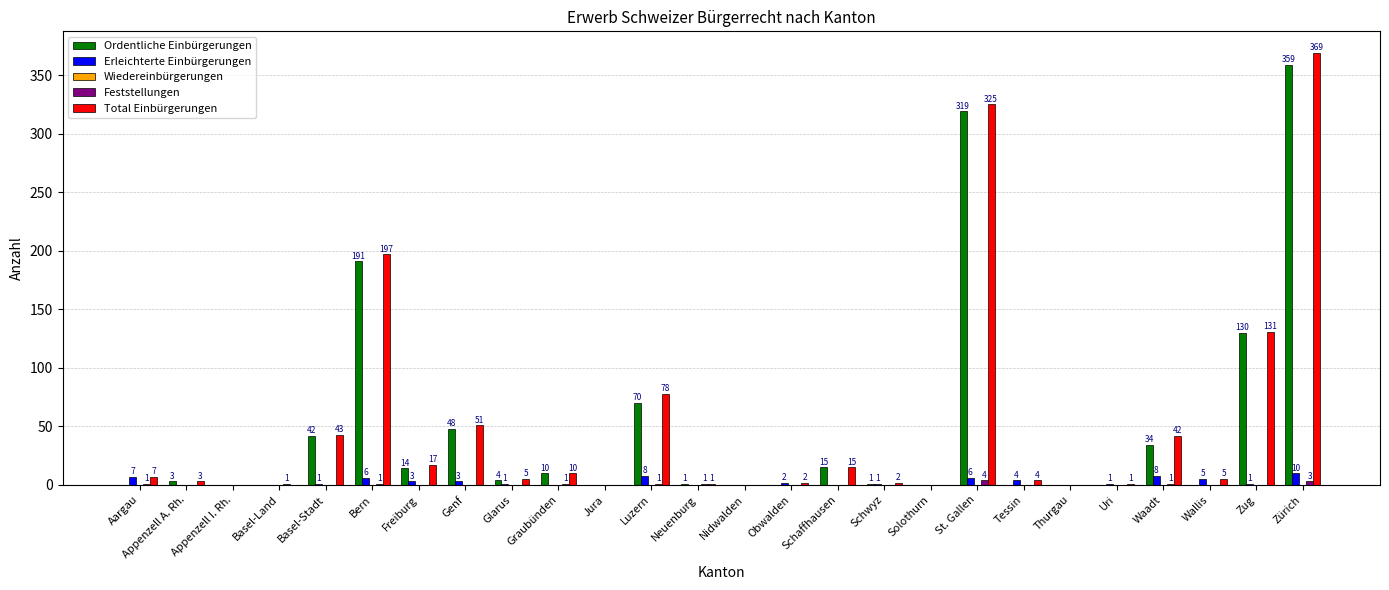

Are the bars horizontal?

No